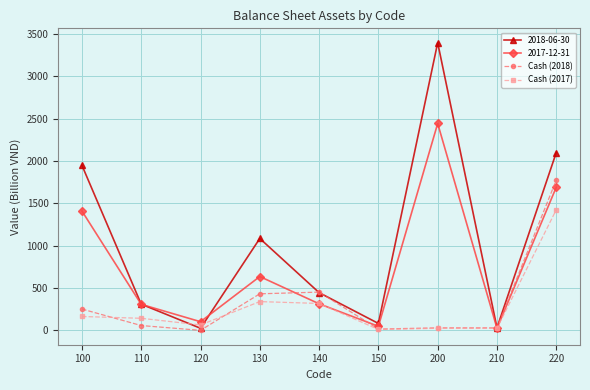

Rank the series by their maximum value, from lowest to highest.

Cash (2017), Cash (2018), 2017-12-31, 2018-06-30